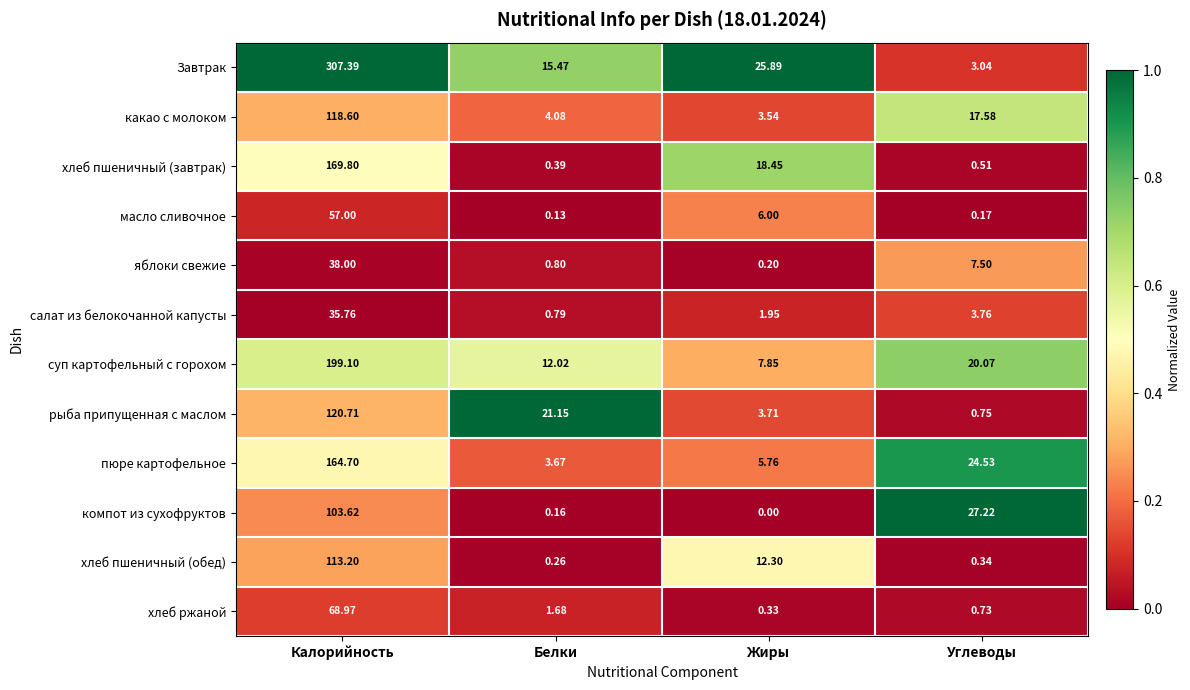

Where is яблоки свежие nearest to the value 19?

Углеводы